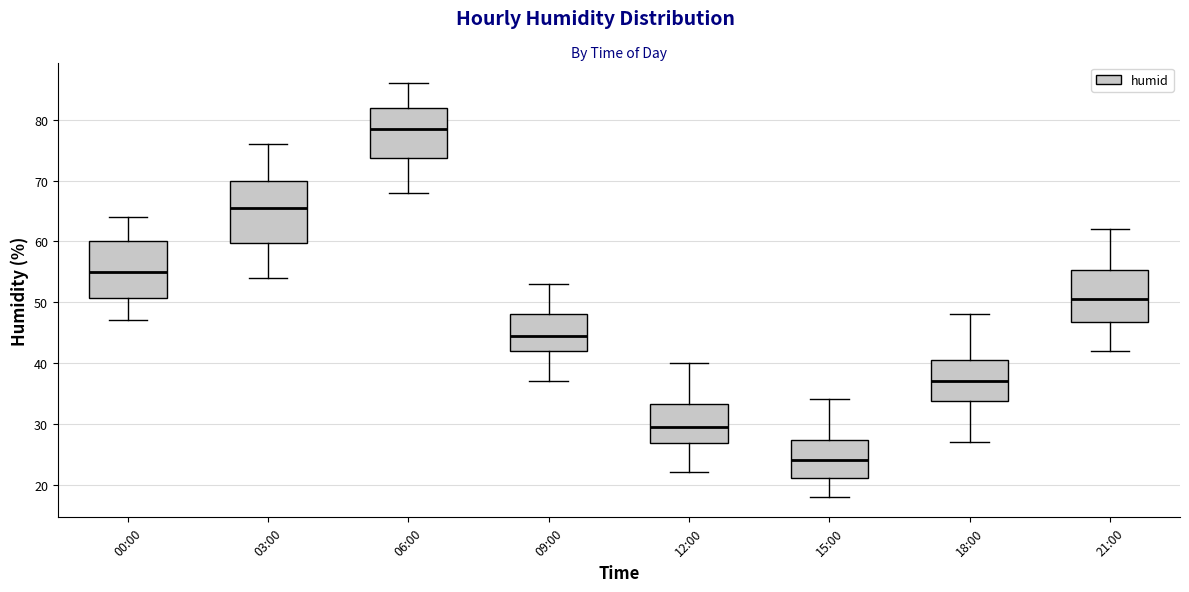

Where does the median line of the box for 00:00 sit on the y-axis? The values are not printed on the chart, so give them approximately, as read against the axis.

55